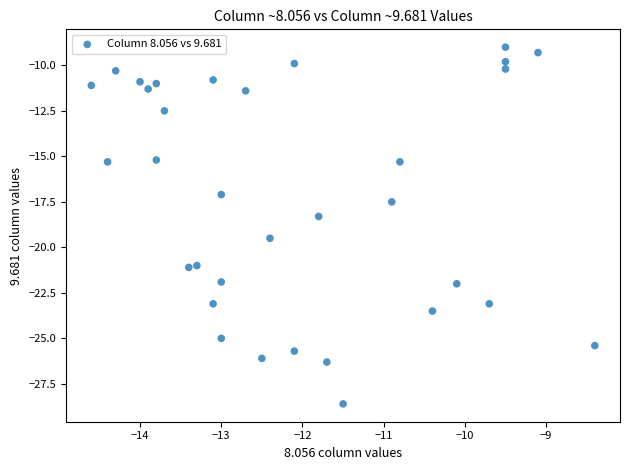

What is the range of X values (max minus min)?

6.2